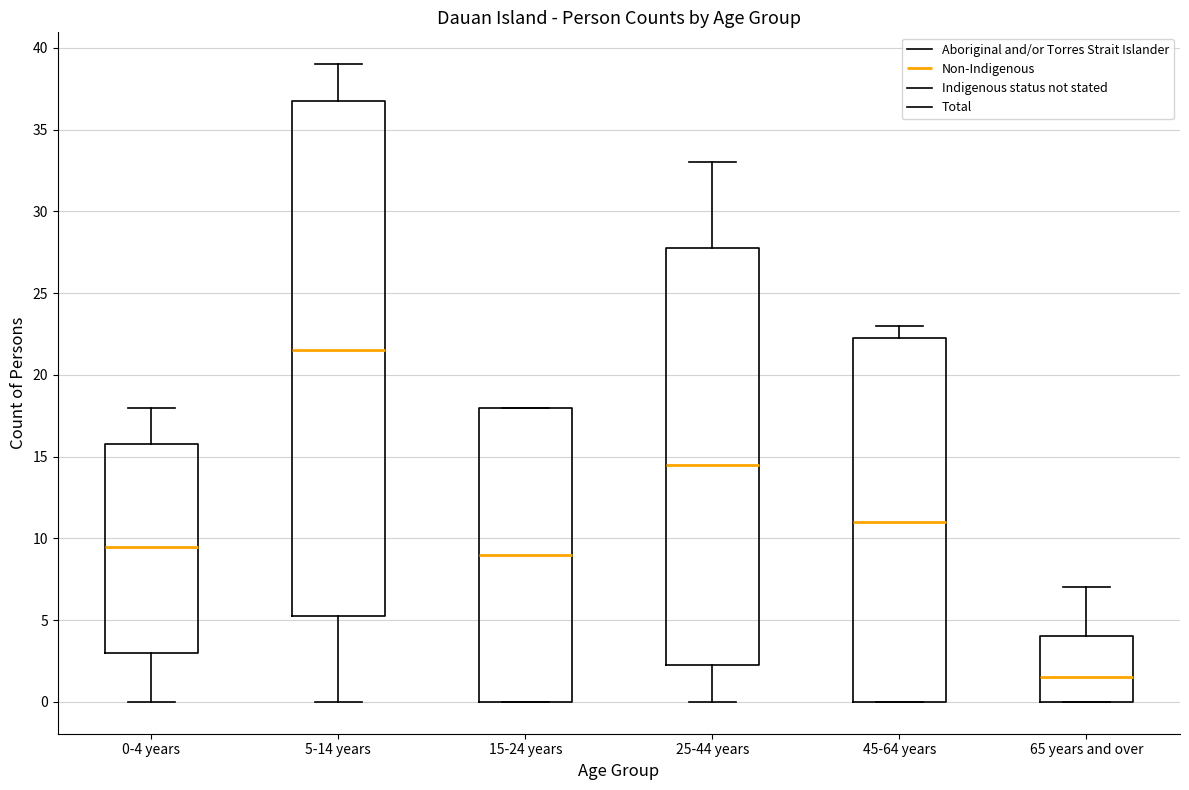

Reading left to right, transcribe this box plot: for each box, give where its median line is, the range the box spans, and where its two whiskers end, as read against the y-axis. The values are not printed on the chart, so give them approximately, as read against the axis.

0-4 years: median 9.5, box 3.0 to 16.0, whiskers 0.0 to 18.0
5-14 years: median 21.5, box 5.5 to 37.0, whiskers 0.0 to 39.0
15-24 years: median 9.0, box 0.0 to 18.0, whiskers 0.0 to 18.0
25-44 years: median 14.5, box 2.5 to 28.0, whiskers 0.0 to 33.0
45-64 years: median 11.0, box 0.0 to 22.5, whiskers 0.0 to 23.0
65 years and over: median 1.5, box 0.0 to 4.0, whiskers 0.0 to 7.0